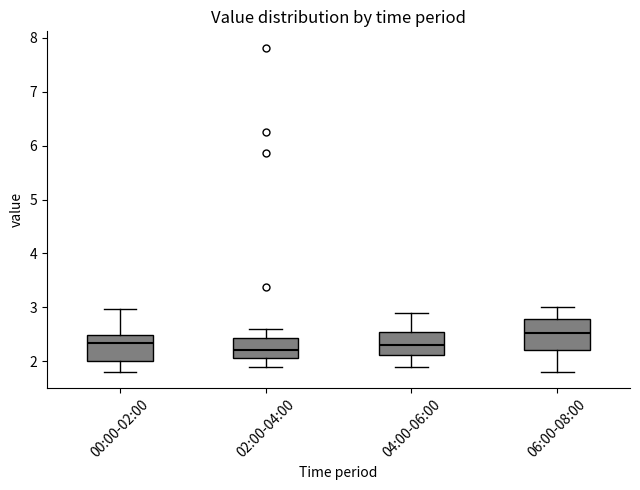

Which box's median line is the highest?

06:00-08:00